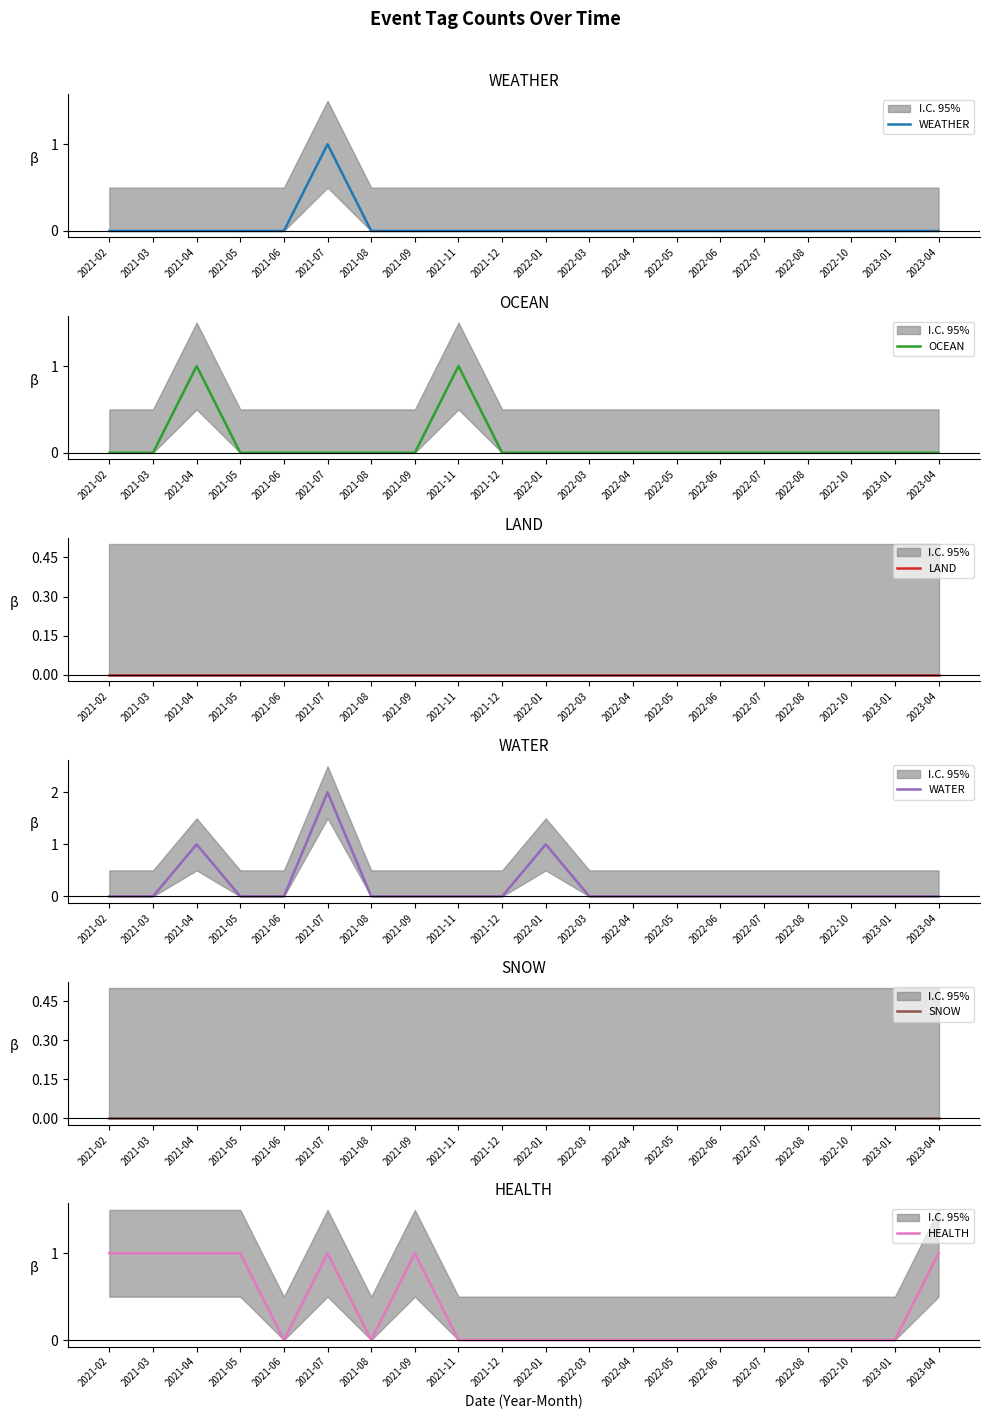

What is the total value across all series at 2021-07?

4